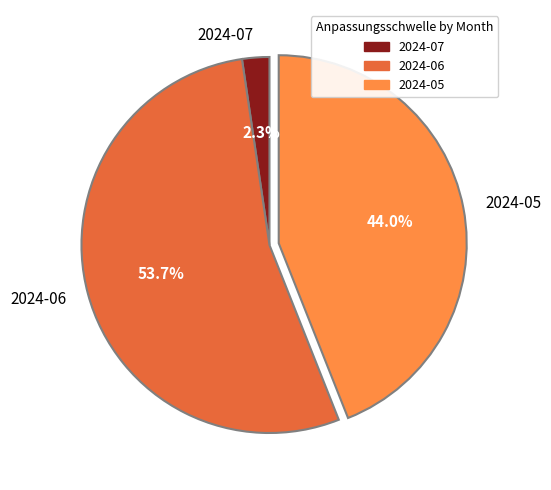

Is there any slice that represents more than half of the pie?

Yes